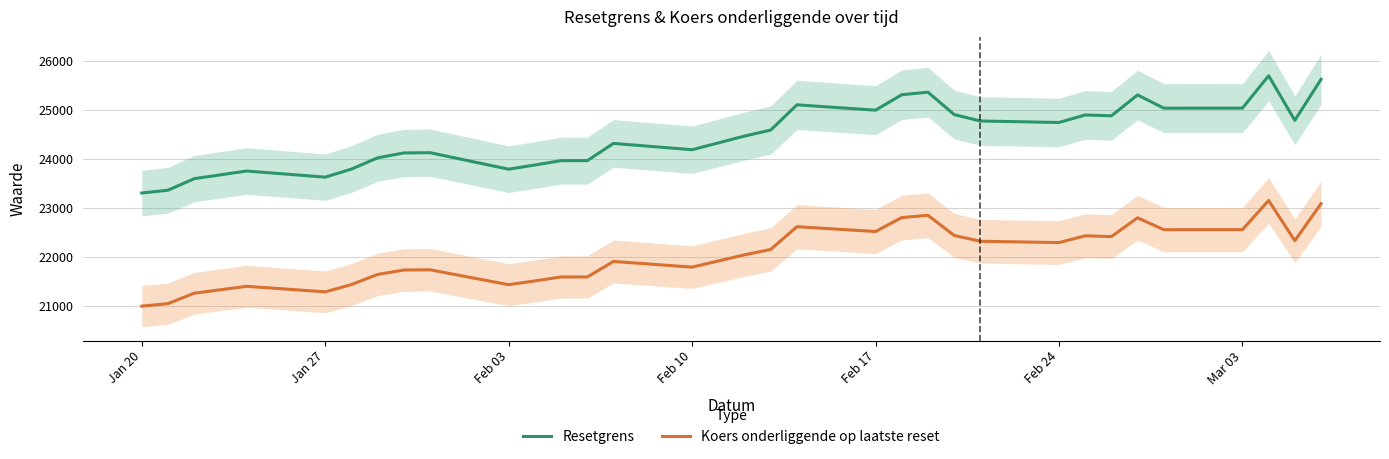

What is the maximum value for Resetgrens?

25693.2